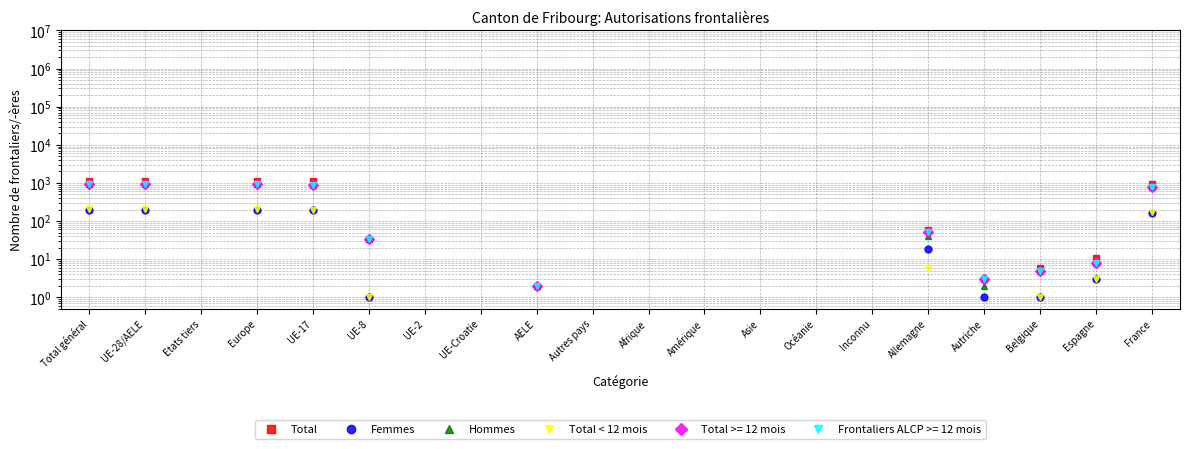

What is the spread (max minus min) of values at France?

798.0